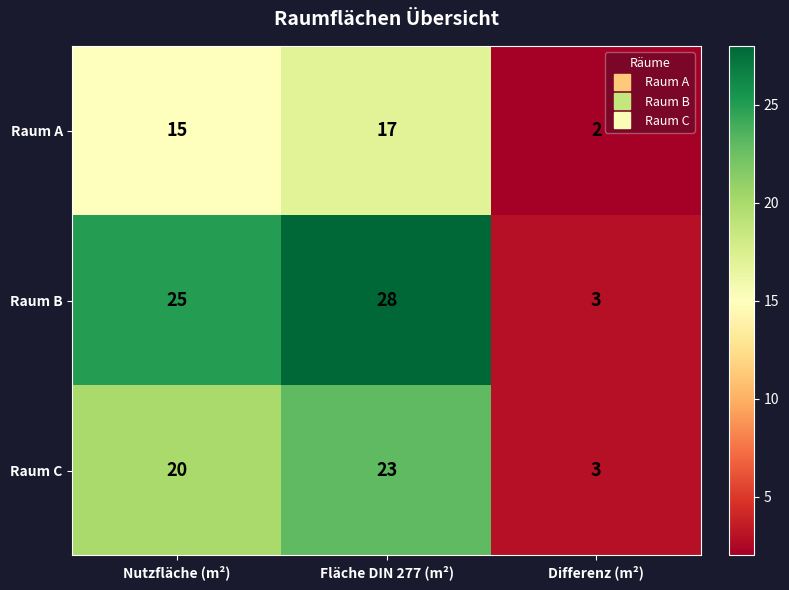

What is the spread (max minus min) of values at Differenz (m²)?

1